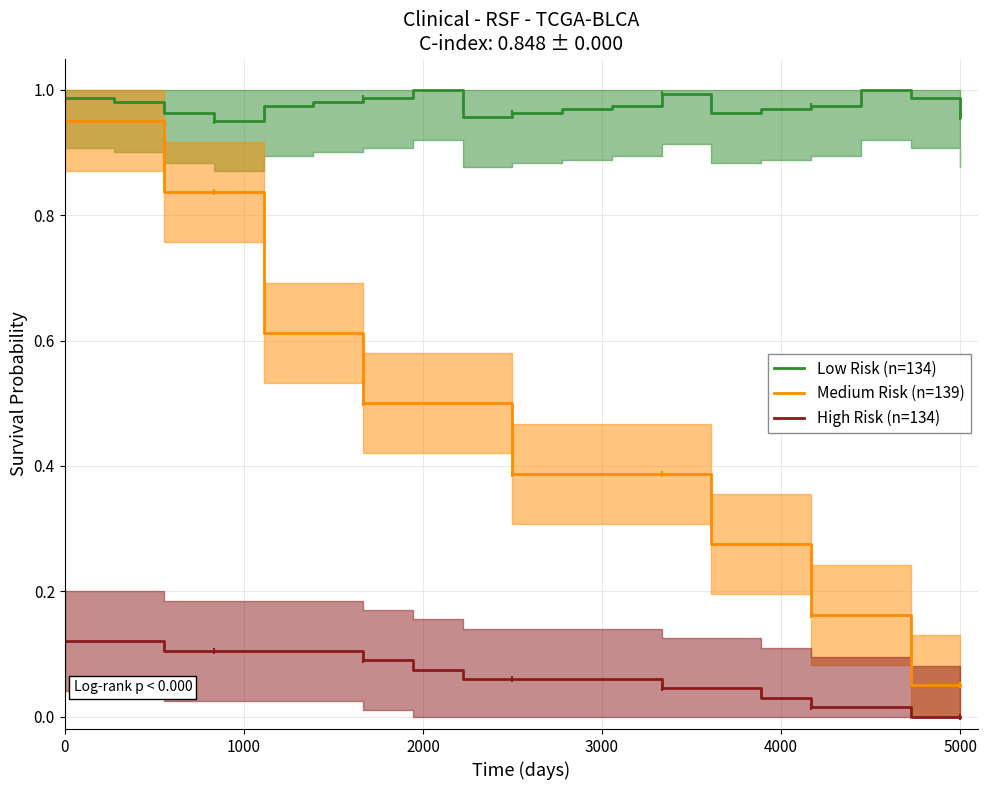

True or false: Low Risk (n=134) and Medium Risk (n=139) intersect in this chart.

False